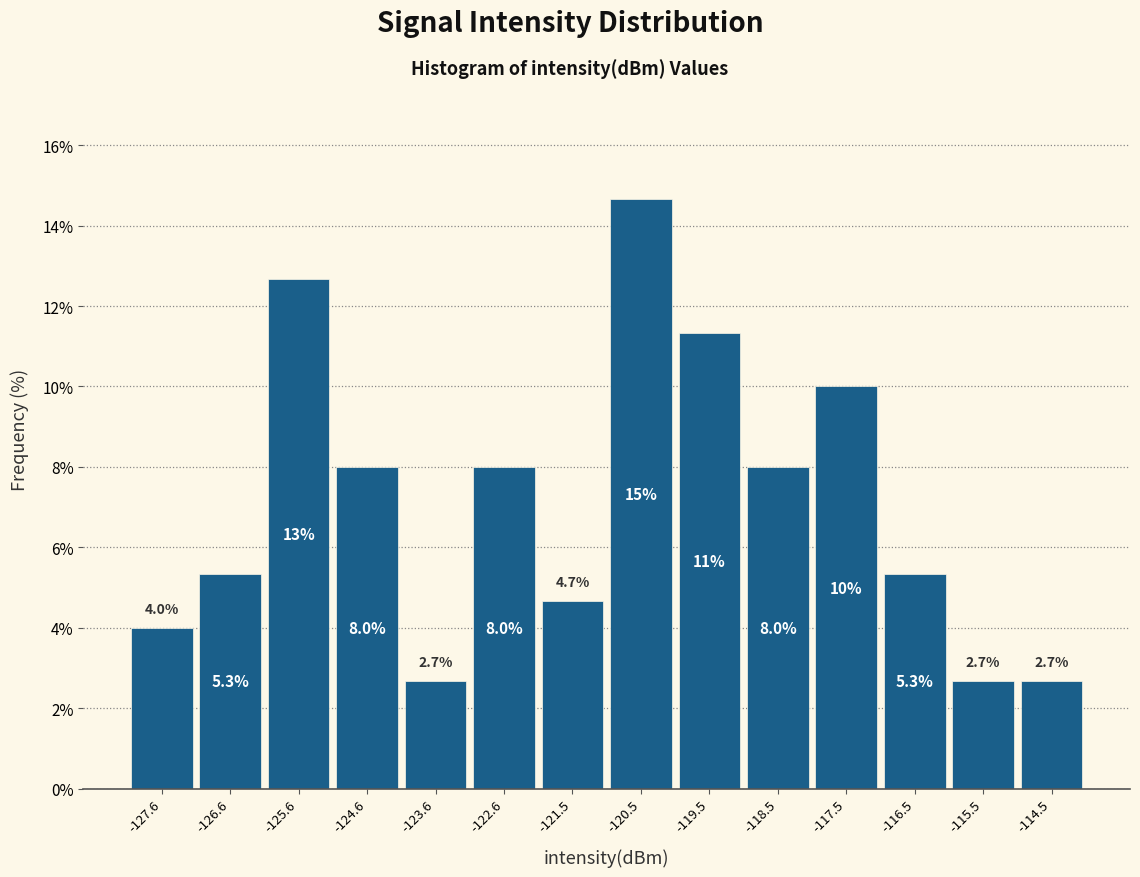

Over which range of the x-axis is the bar tallest?

-121.0 to -120.0